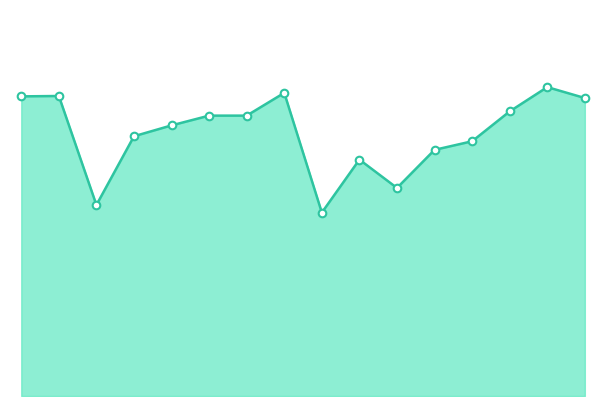

Is this an area chart (filled region under the line)?

Yes